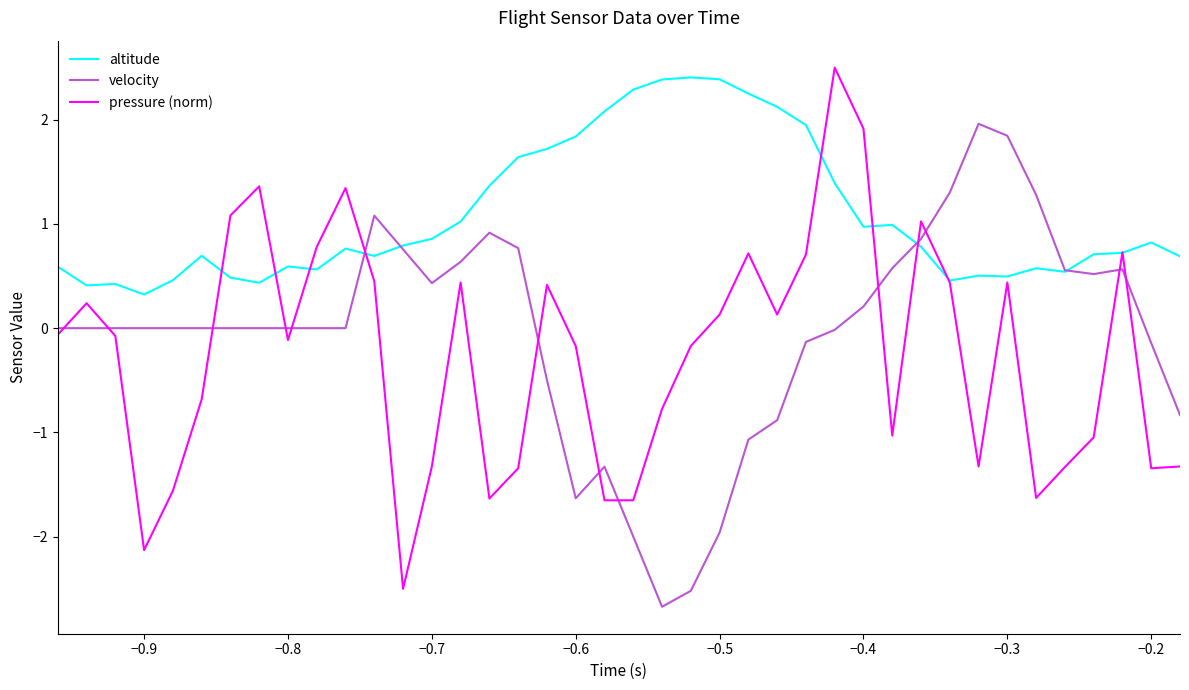

What is the maximum value for velocity?

2.0